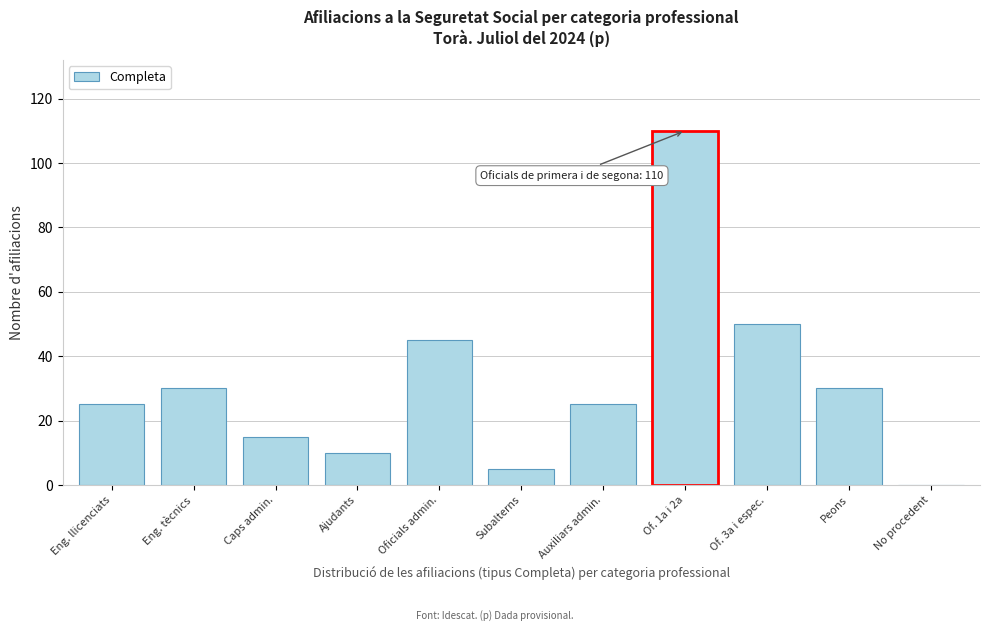

Reading right to left, what are all the values shown in this chart?

No procedent=0	Peons=30	Of. 3a i espec.=50	Of. 1a i 2a=110	Auxiliars admin.=25	Subalterns=5	Oficials admin.=45	Ajudants=10	Caps admin.=15	Eng. tècnics=30	Eng. llicenciats=25